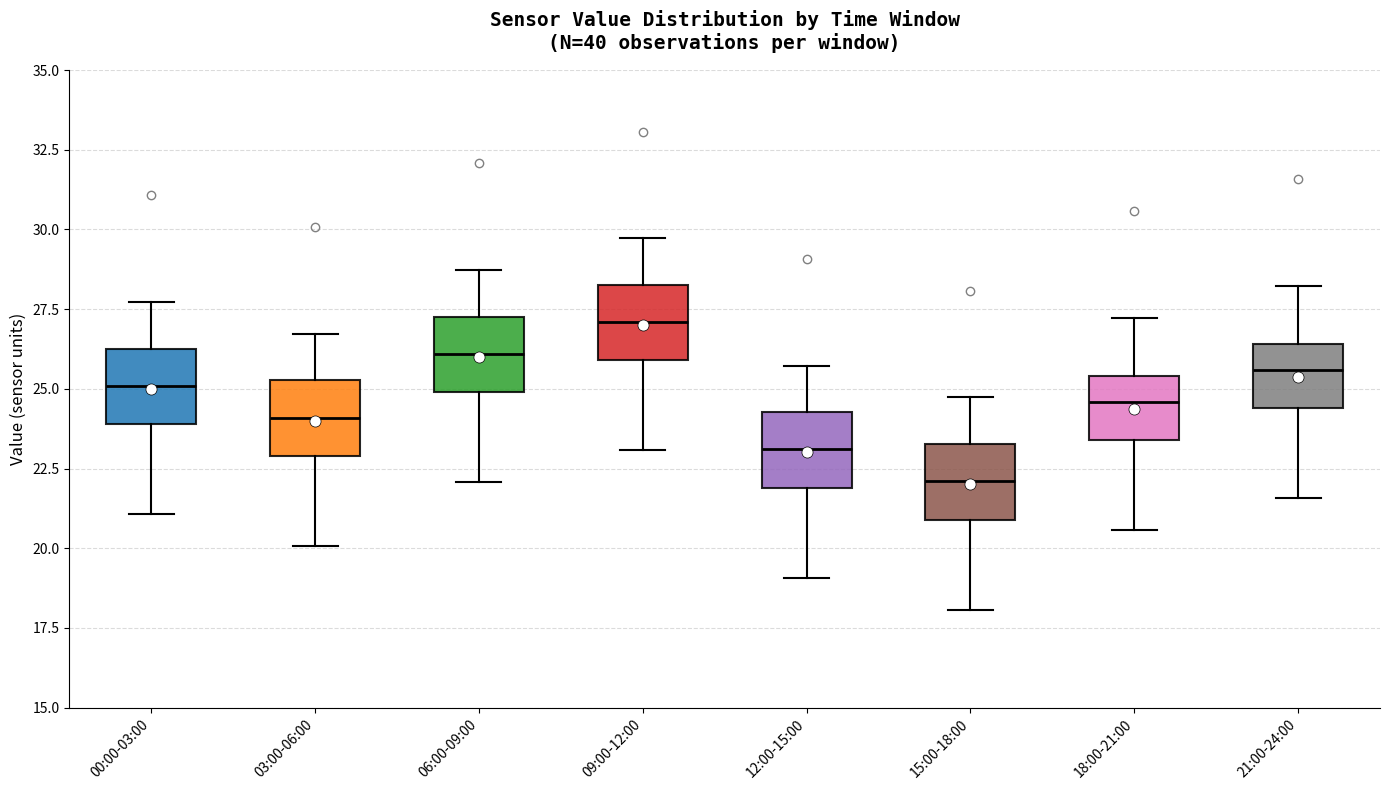

Where does the median line of the box for 09:00-12:00 sit on the y-axis? The values are not printed on the chart, so give them approximately, as read against the axis.

27.0